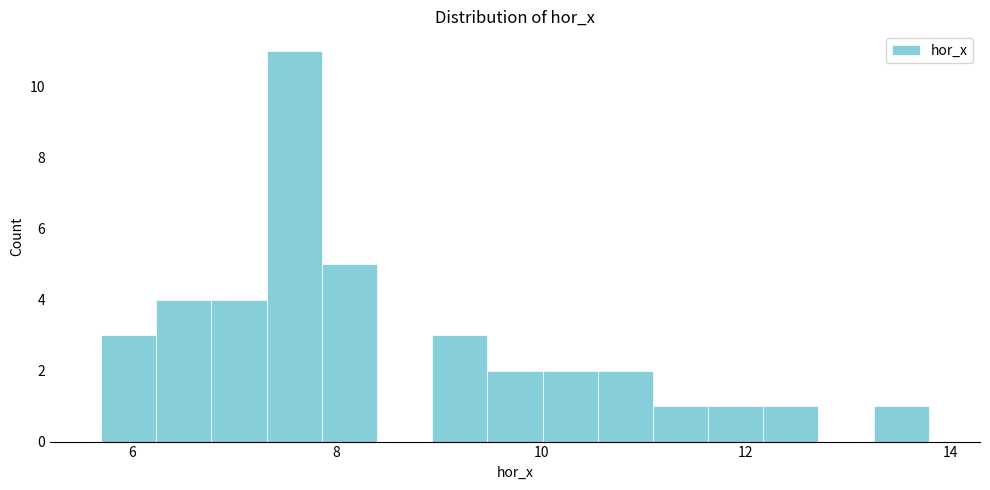

Read against the x-axis, roughly where is the centre of the tallest bar?

7.6